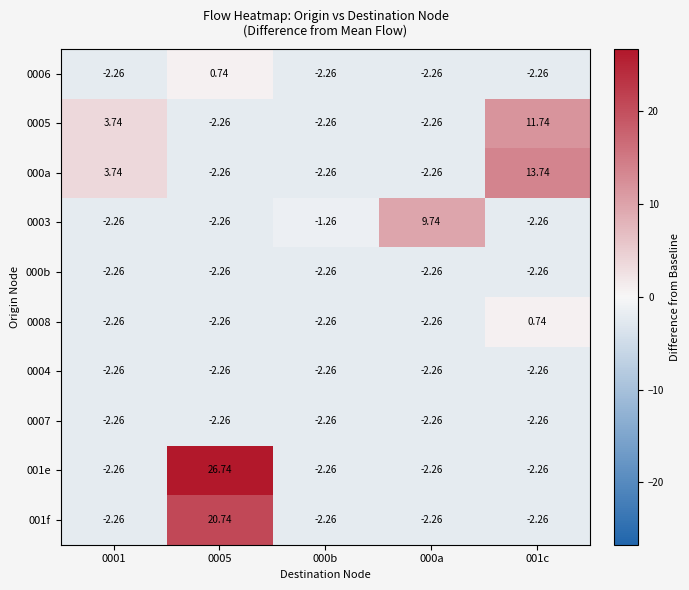

Is the value of 001f at 0005 greater than the value of 0003 at 0001?

Yes